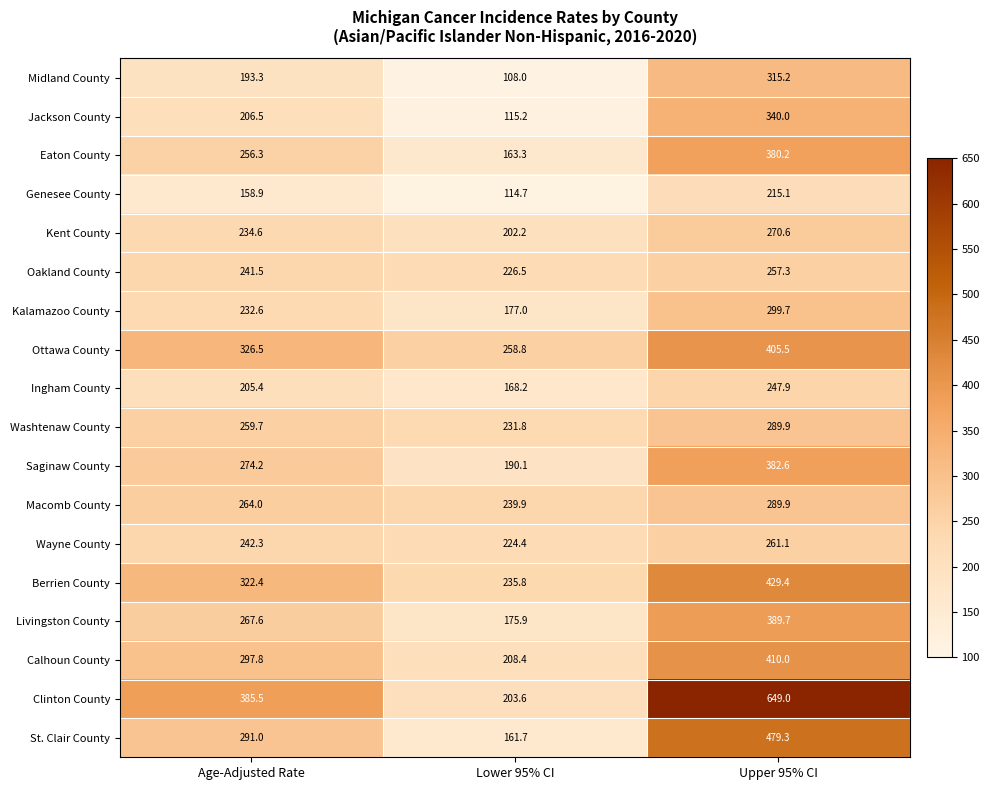

At which label does Washtenaw County first exceed 259?

Age-Adjusted Rate